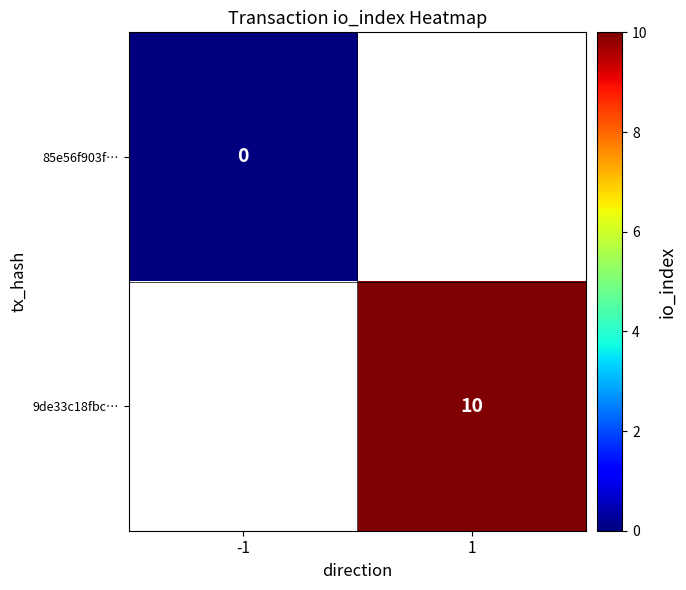

At how many categories does at least one series exceed 2?

1